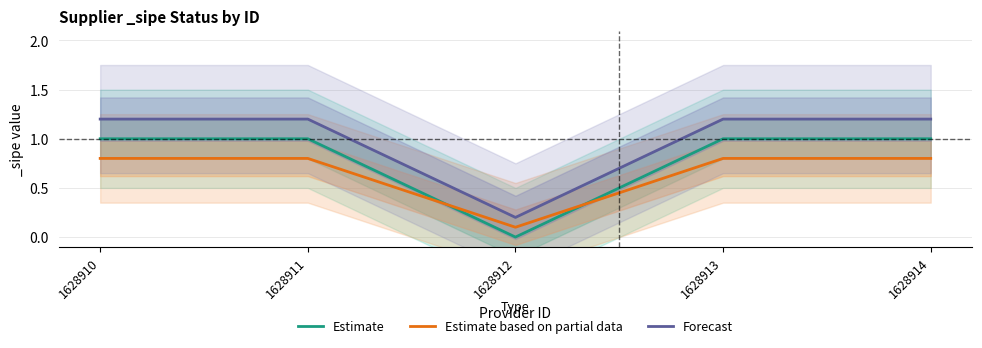

What is the spread (max minus min) of values at 1628913?

0.4